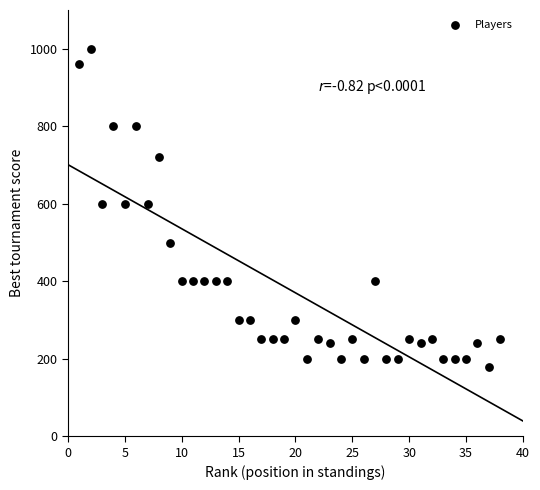

What is the range of X values (max minus min)?

37